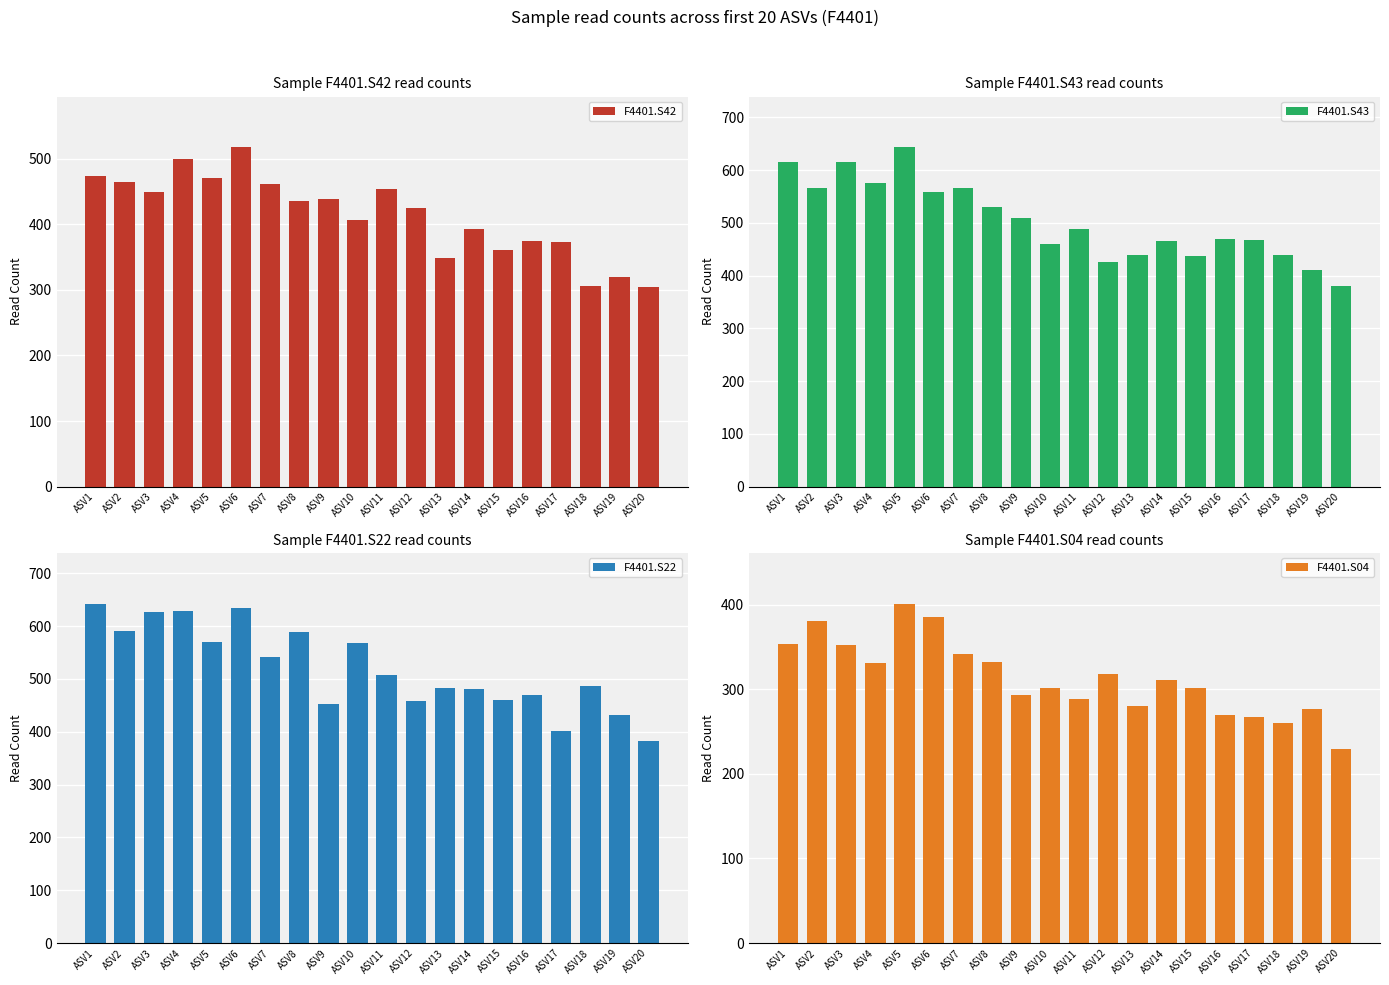

How many data points in F4401.S22 are above 508?

9